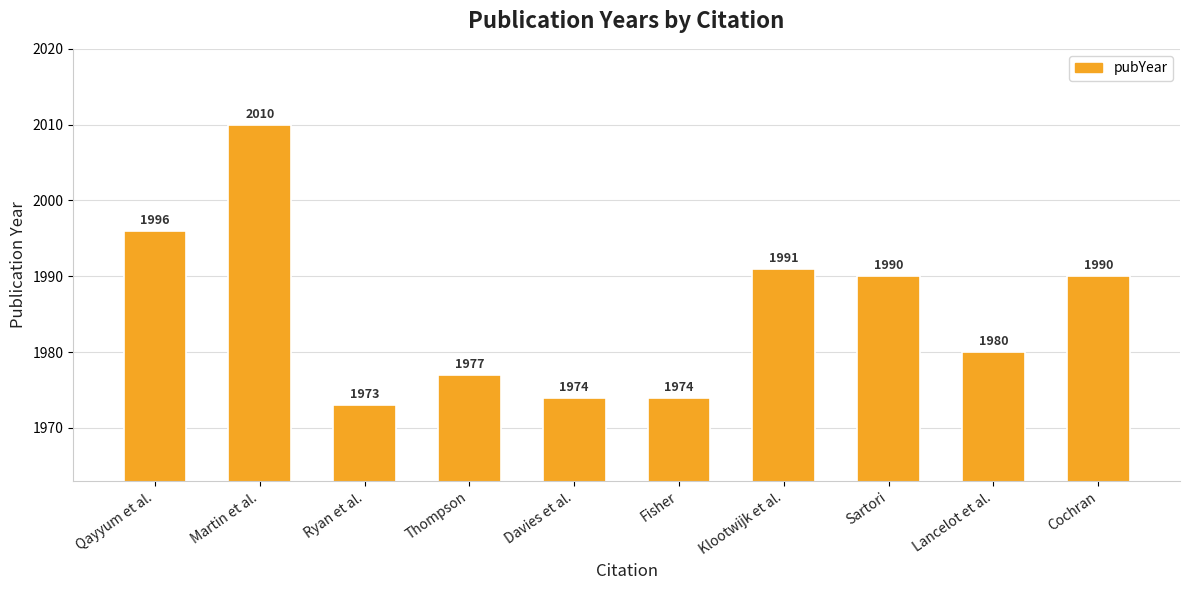

True or false: the data shows 1990 at Cochran.

True